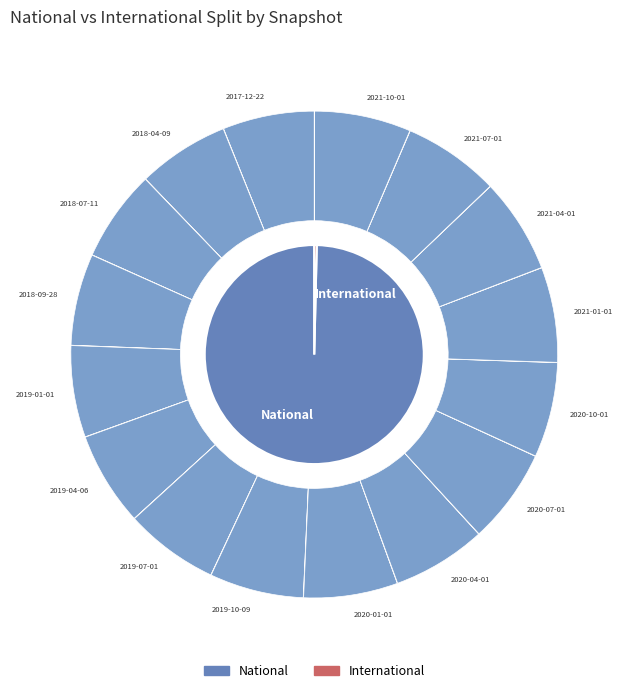

What is the largest slice in the pie chart?

2021-07-01